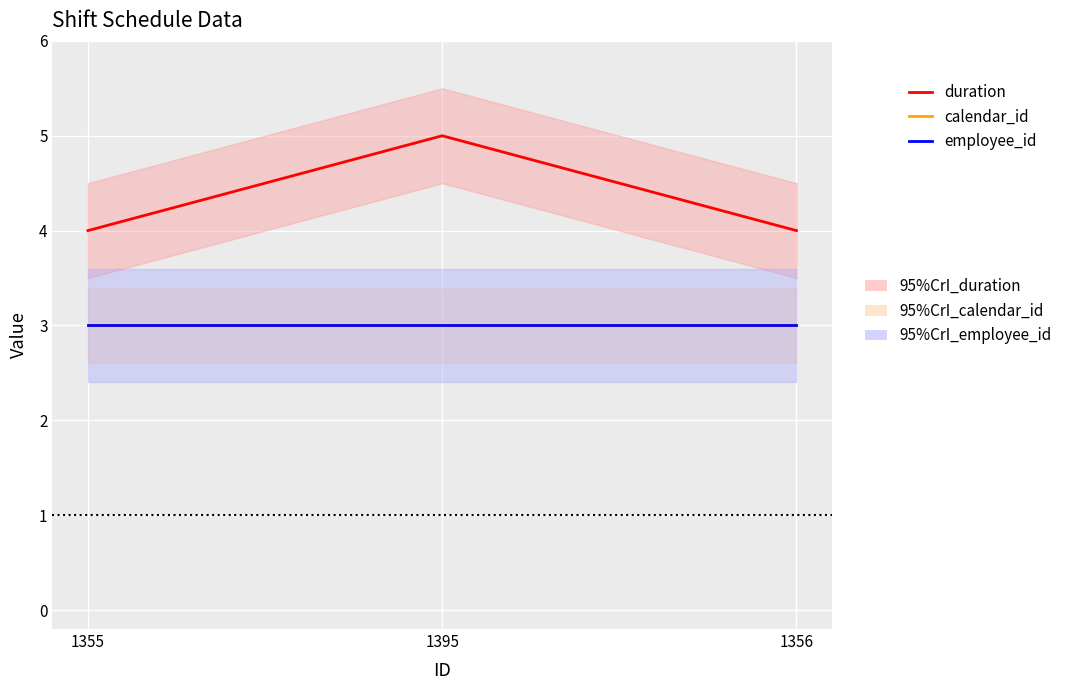

The value of duration at 1356 is 4. True or false?

True